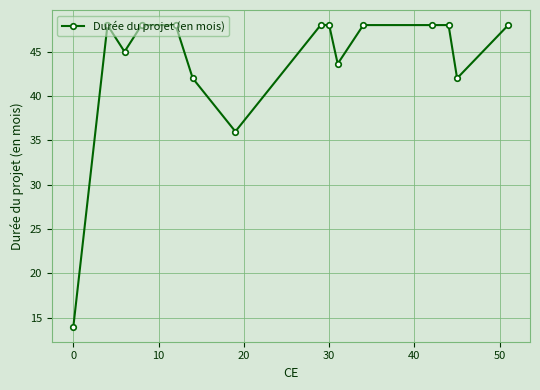

How many lines are shown in the chart?

1